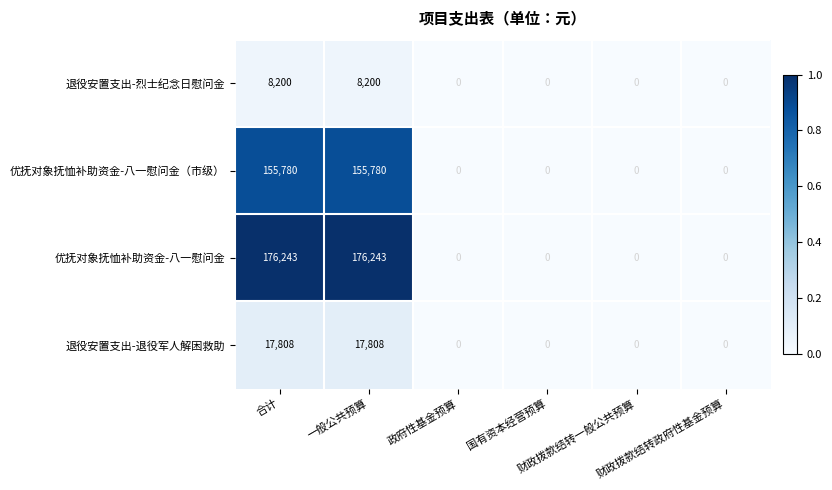

What is the maximum value for 优抚对象抚恤补助资金-八一慰问金?

176243